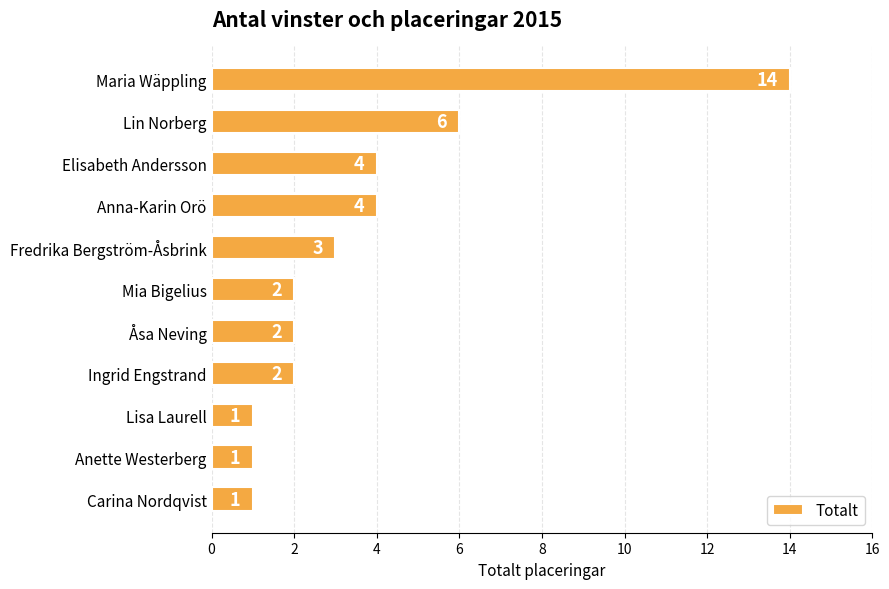

Reading top to bottom, extract all data points from this chart.

Maria Wäppling=14	Lin Norberg=6	Elisabeth Andersson=4	Anna-Karin Orö=4	Fredrika Bergström-Åsbrink=3	Mia Bigelius=2	Åsa Neving=2	Ingrid Engstrand=2	Lisa Laurell=1	Anette Westerberg=1	Carina Nordqvist=1